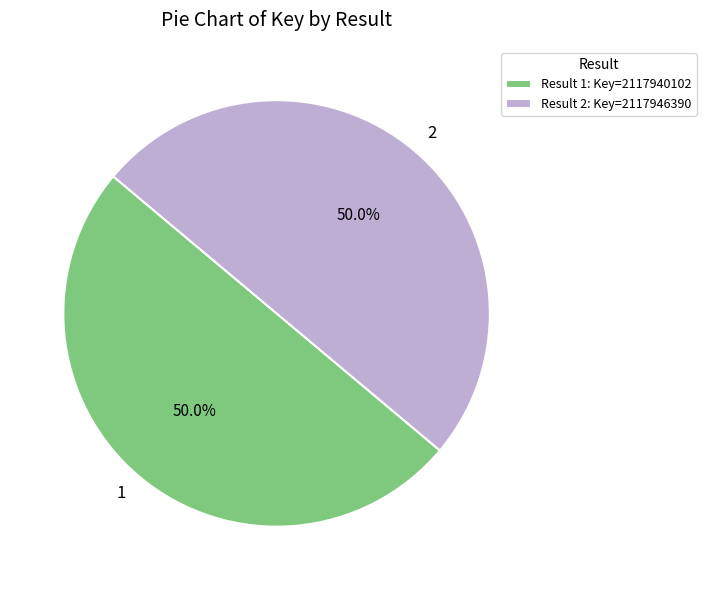

The 1 slice represents 56% of the pie. True or false?

False